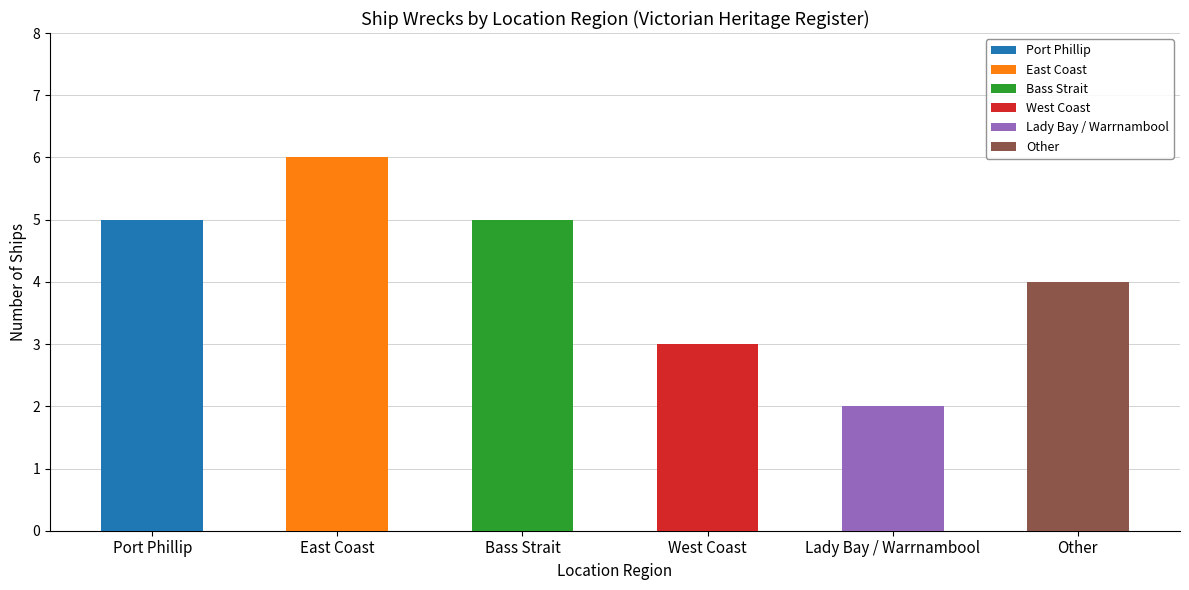

The value at East Coast is 6. True or false?

True